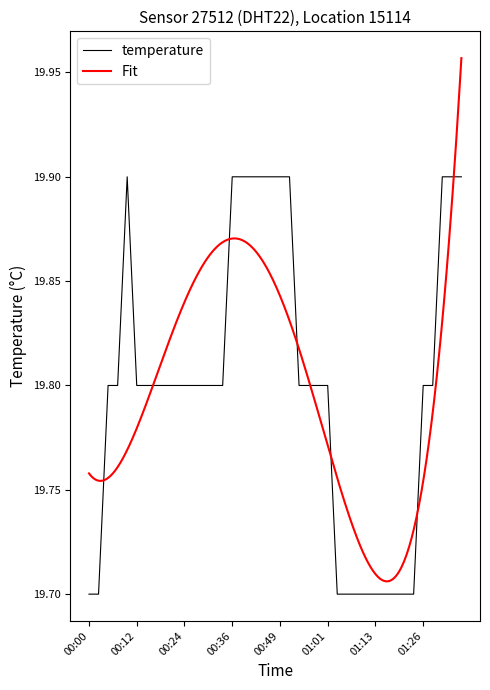

What position from the left is 01:03?

27